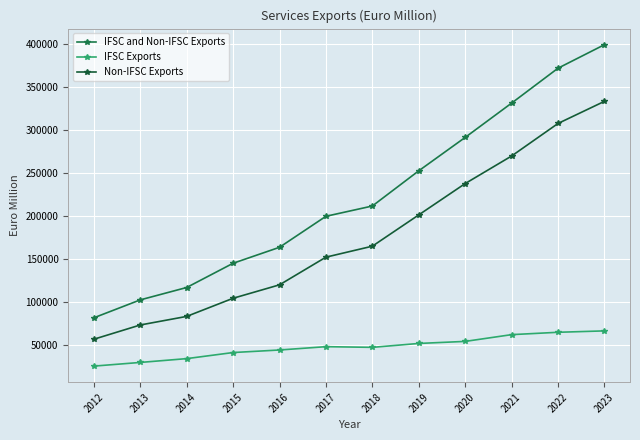

What are all the series names shown in the legend?

IFSC and Non-IFSC Exports, IFSC Exports, Non-IFSC Exports